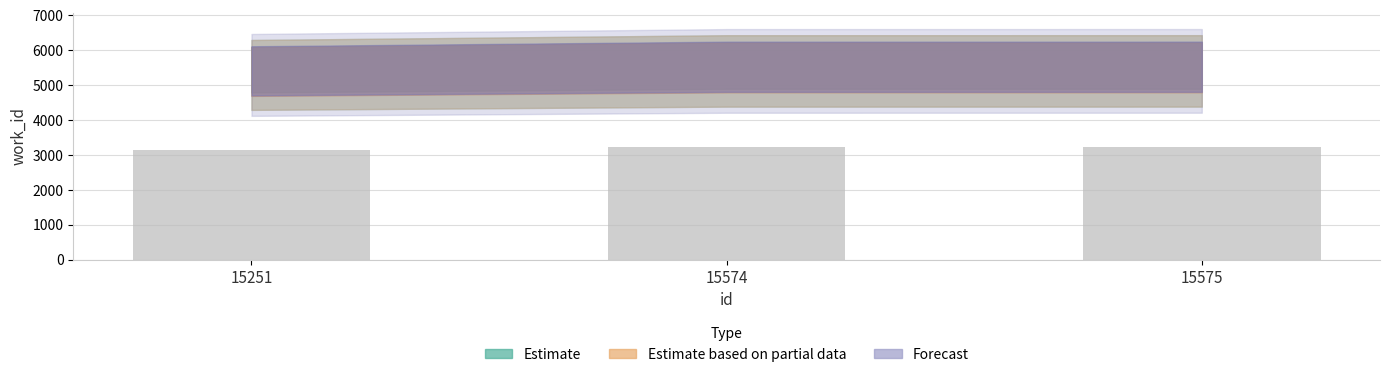

The value at 15575 is 3215.3. True or false?

True